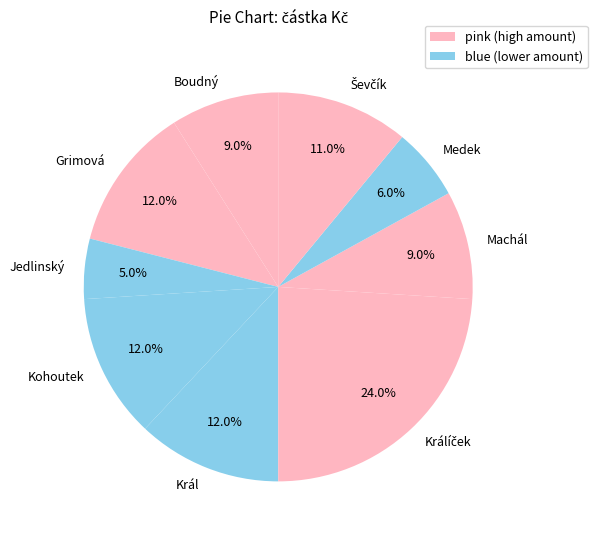

Is Machál the majority of the pie?

No